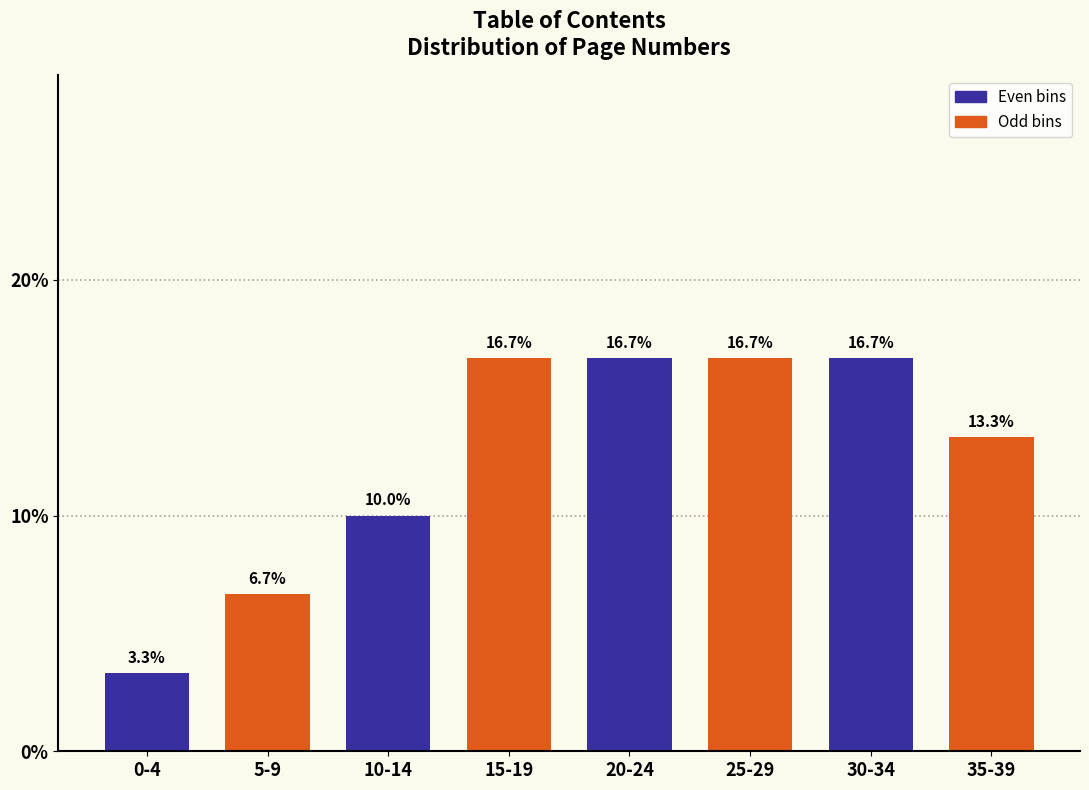

Reading left to right, what are all the values shown in this chart?

0-4=3.3	5-9=6.7	10-14=10.0	15-19=16.7	20-24=16.7	25-29=16.7	30-34=16.7	35-39=13.3